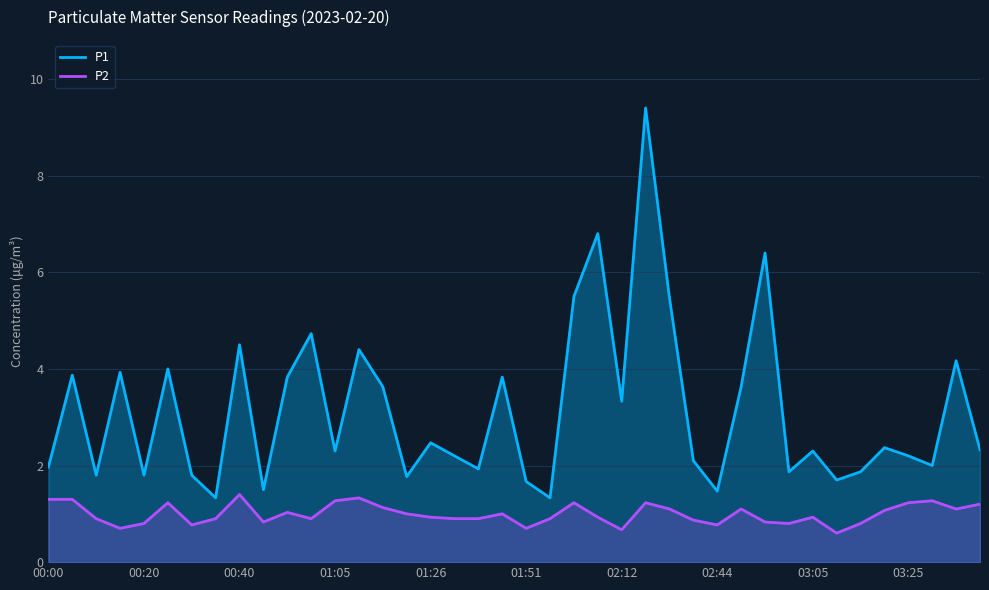

Is it true that P1 equals 3.6 at 29?

True